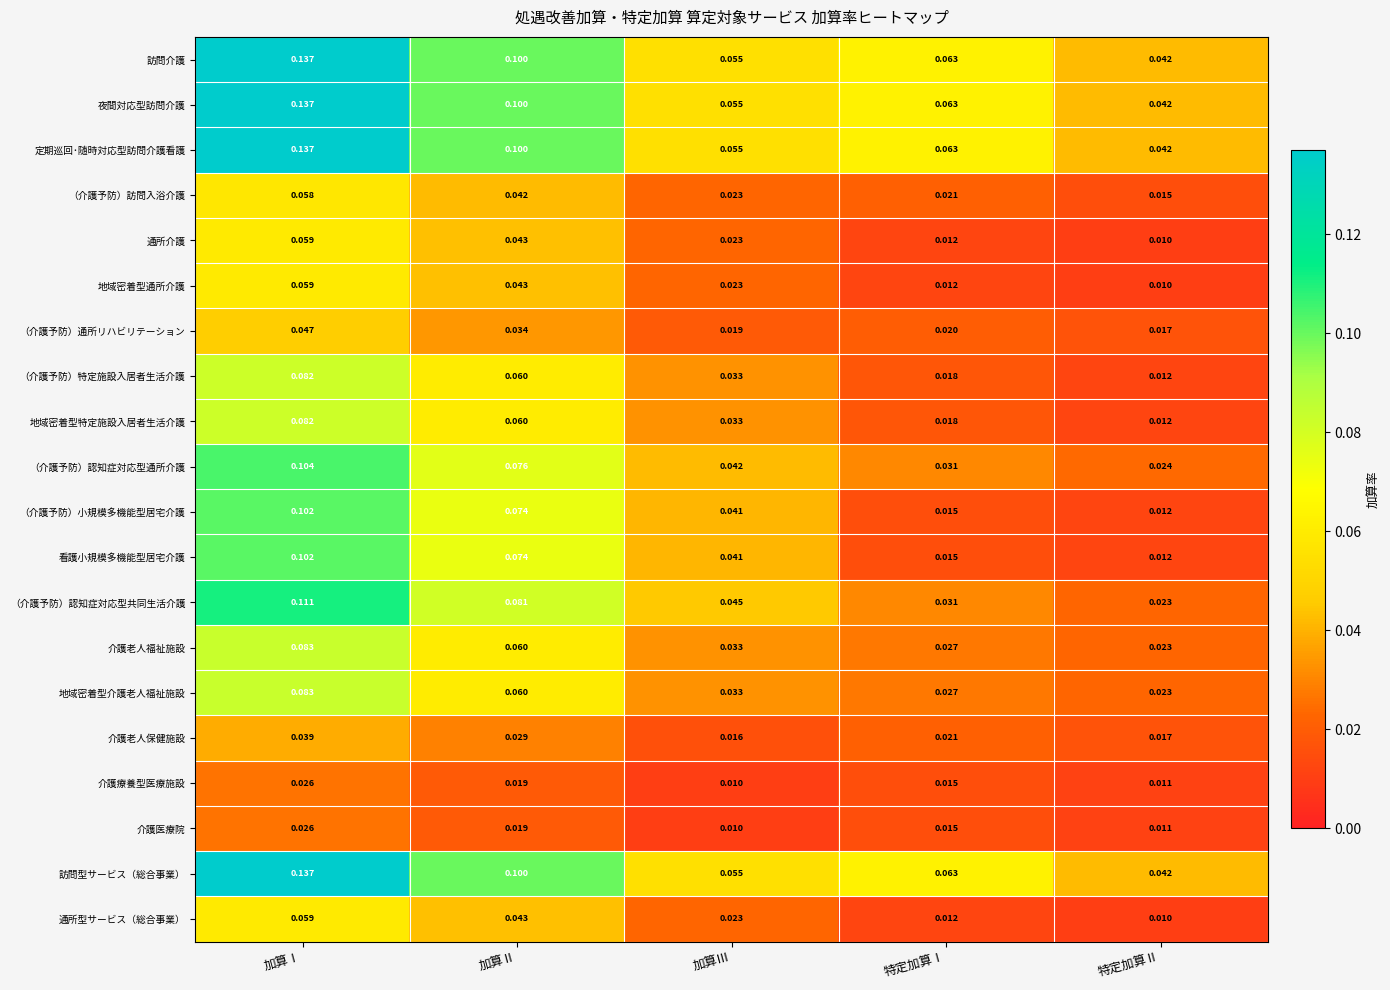

Rank the categories by 定期巡回･随時対応型訪問介護看護 value from highest to lowest.

加算Ⅰ, 加算Ⅱ, 特定加算Ⅰ, 加算Ⅲ, 特定加算Ⅱ